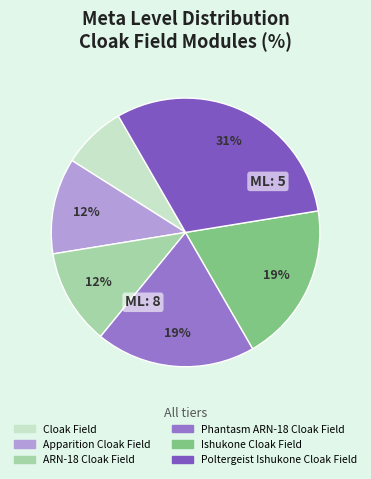

Which has a higher value, Poltergeist Ishukone Cloak Field or ARN-18 Cloak Field?

Poltergeist Ishukone Cloak Field